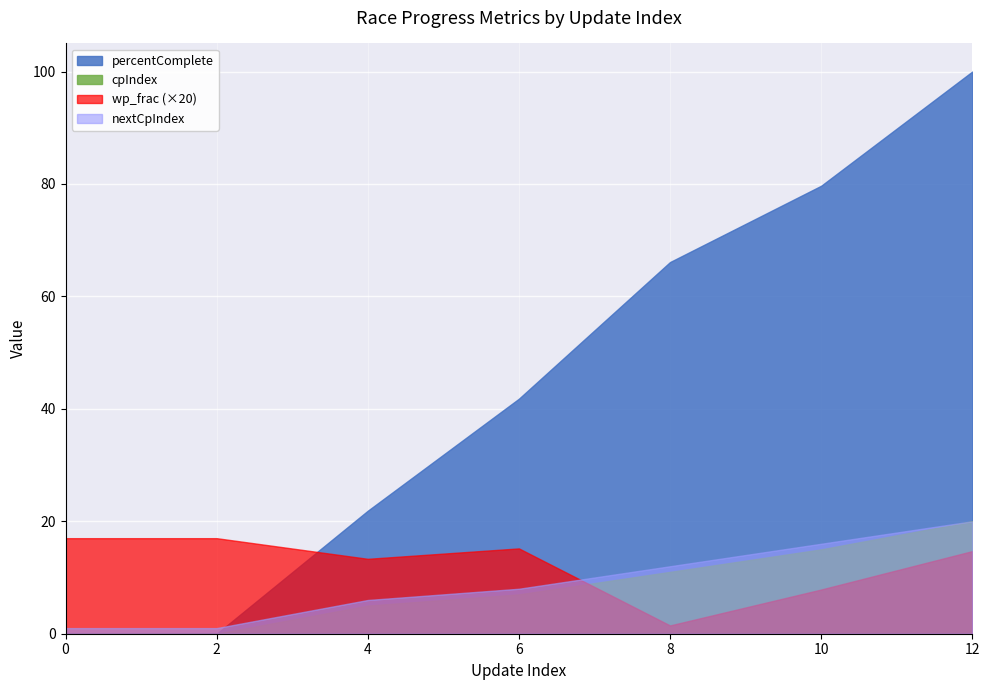

What is the difference between the maximum and minimum values in the nextCpIndex series?

19.0